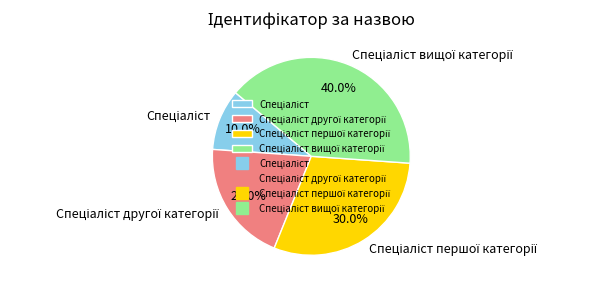

Is there a majority slice in this chart?

No